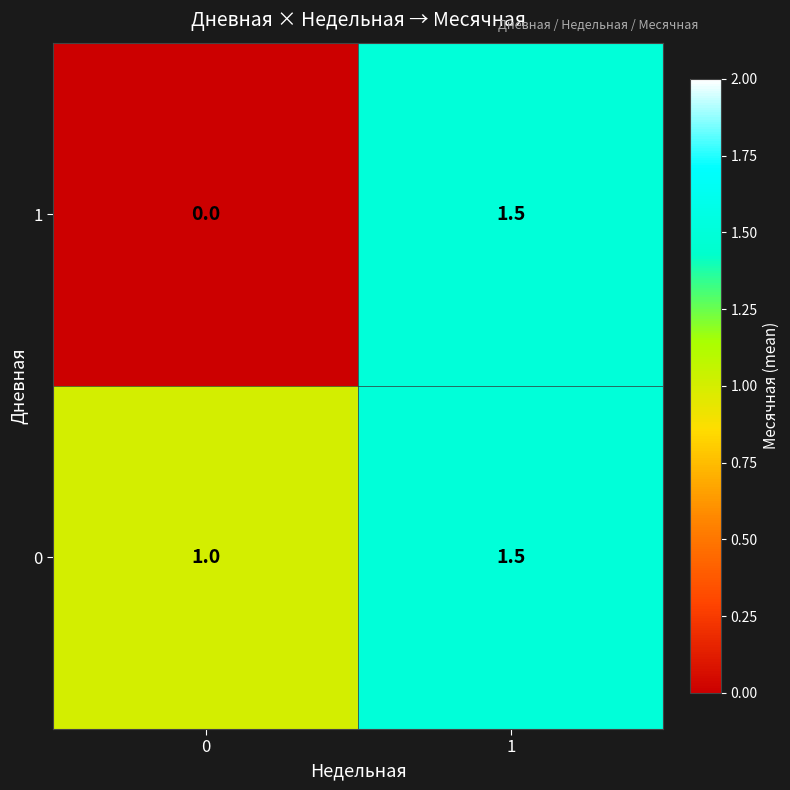

At how many categories does at least one series exceed 0?

2